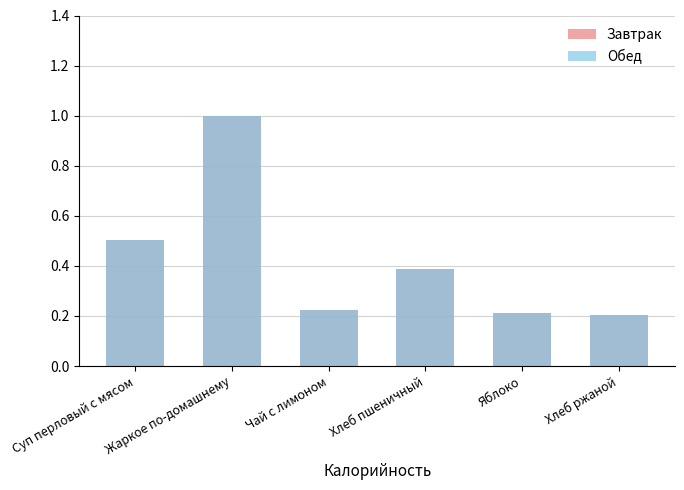

The Обед series shows 0.1 at Хлеб ржаной. True or false?

False